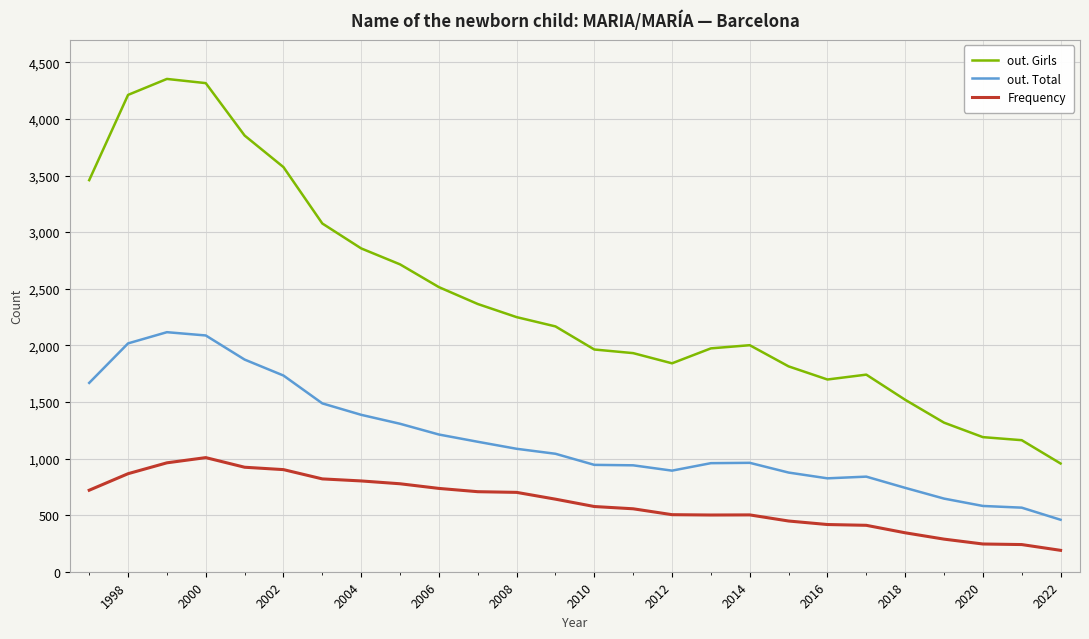

True or false: out. Girls has more than 0 points higher than both neighbors.

True